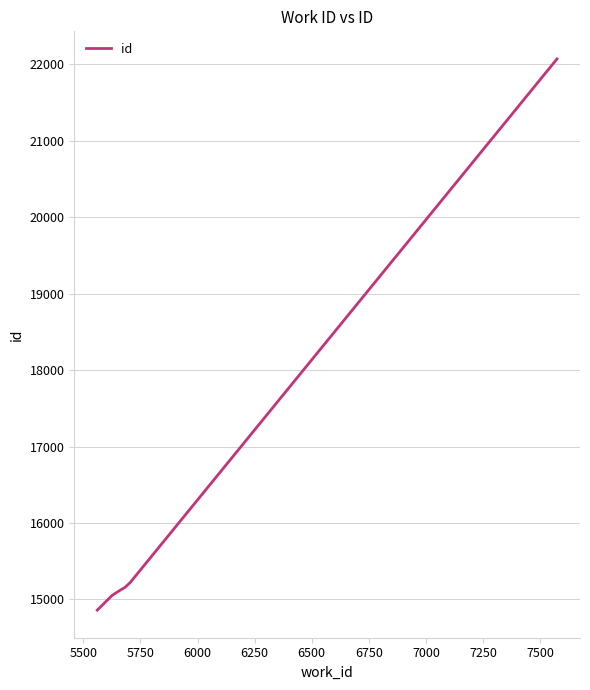

How many values are below 15159?

4